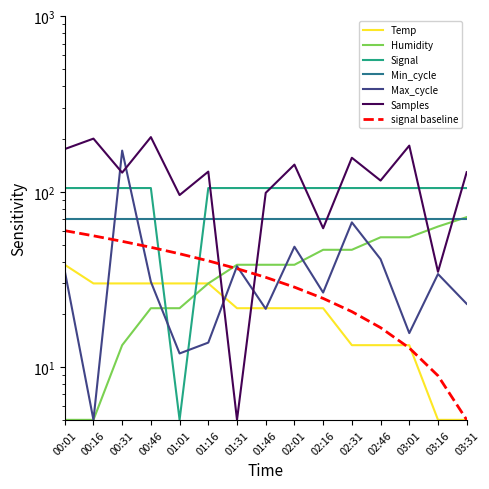

Where do Temp and Signal first cross each other?

00:46 and 01:01